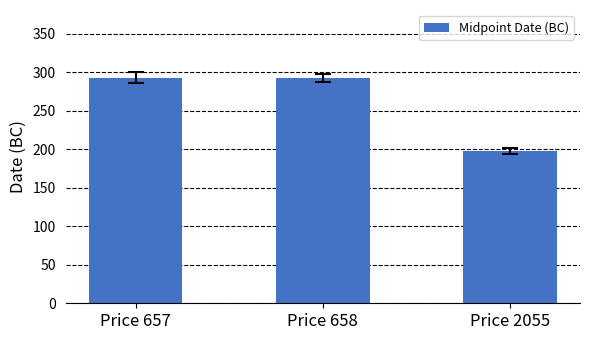

What is the difference between the values at Price 658 and Price 2055?

95